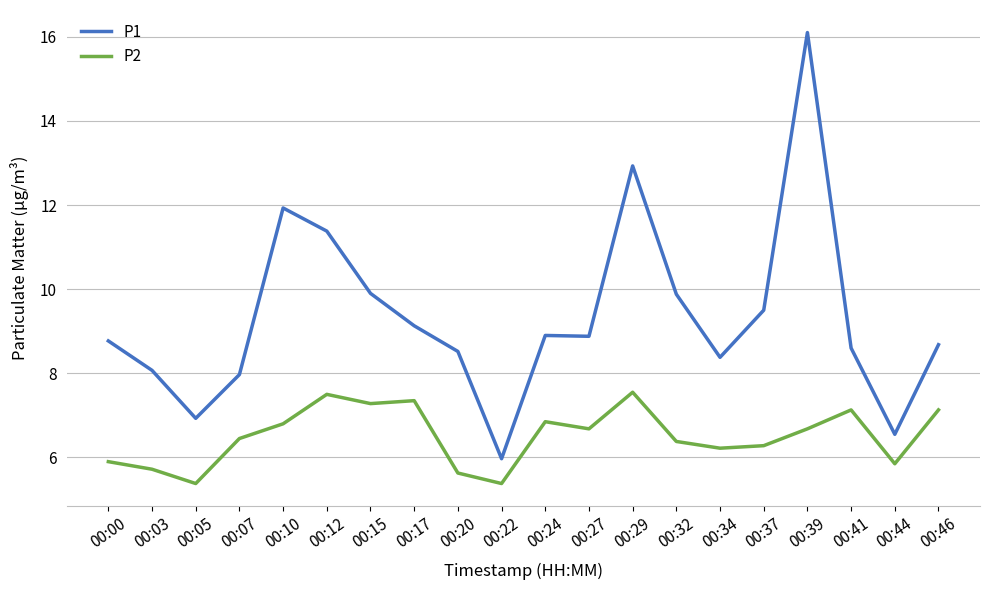

The value of P1 at 00:07 is 4.7. True or false?

False